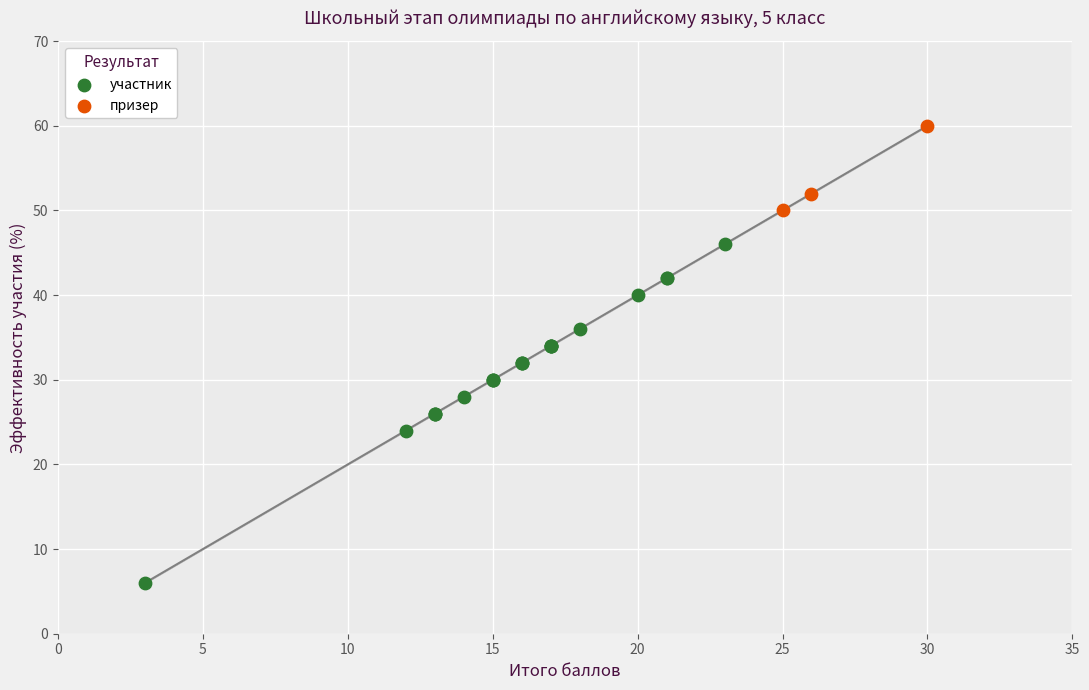

Which series reaches the minimum Y coordinate?

участник